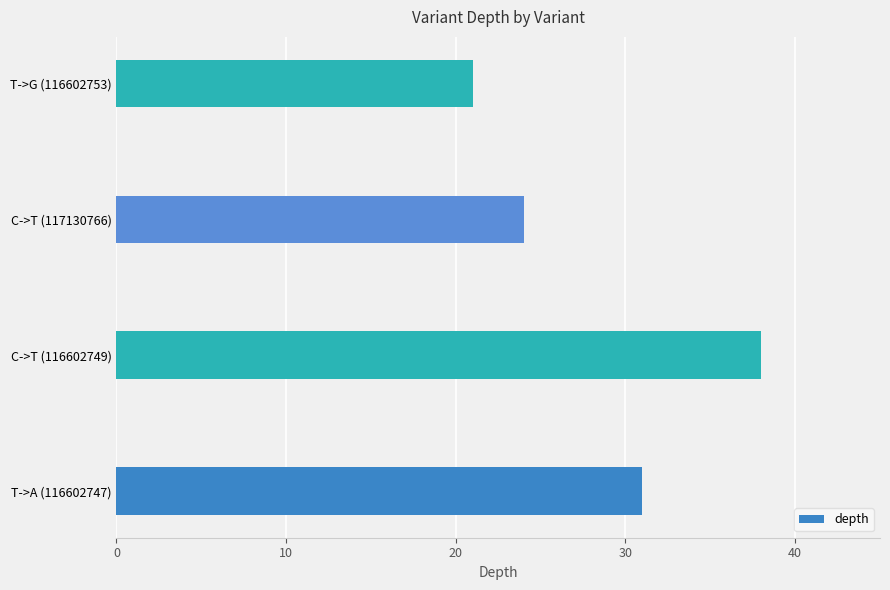

Reading bottom to top, what are all the values shown in this chart?

T->A (116602747)=31	C->T (116602749)=38	C->T (117130766)=24	T->G (116602753)=21